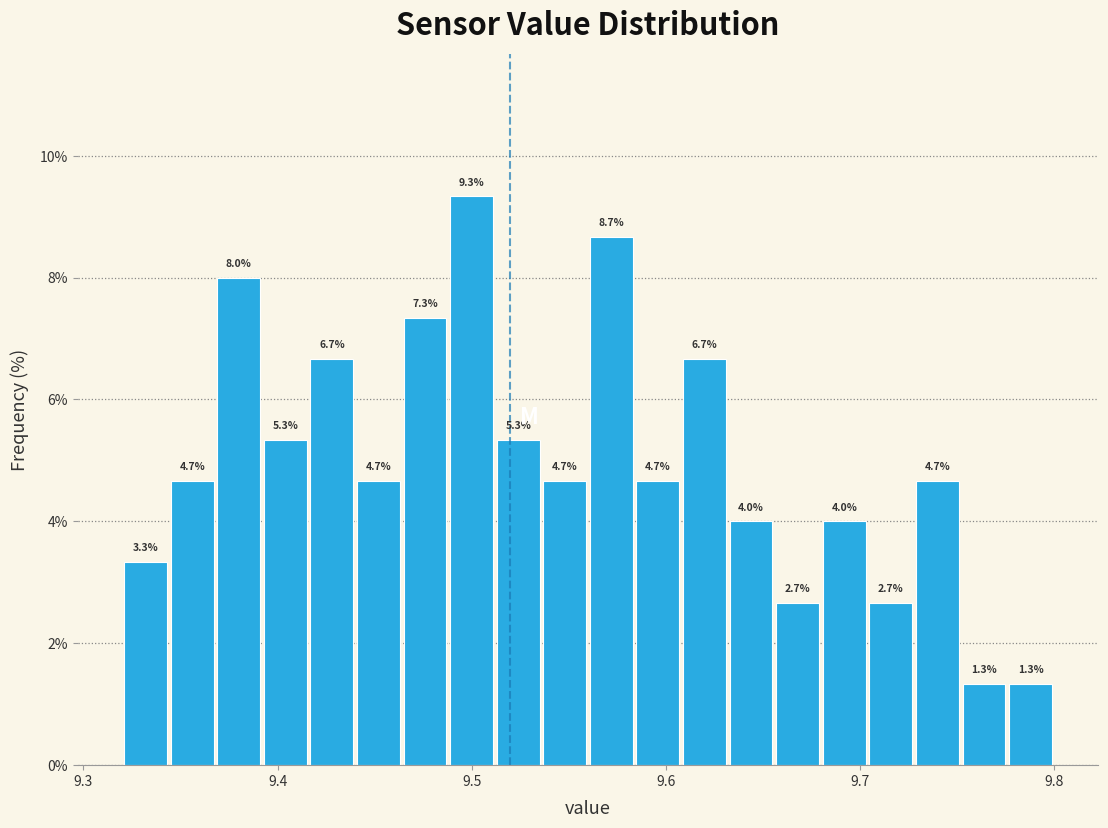

Read against the x-axis, roughly where is the centre of the tallest bar?

9.50